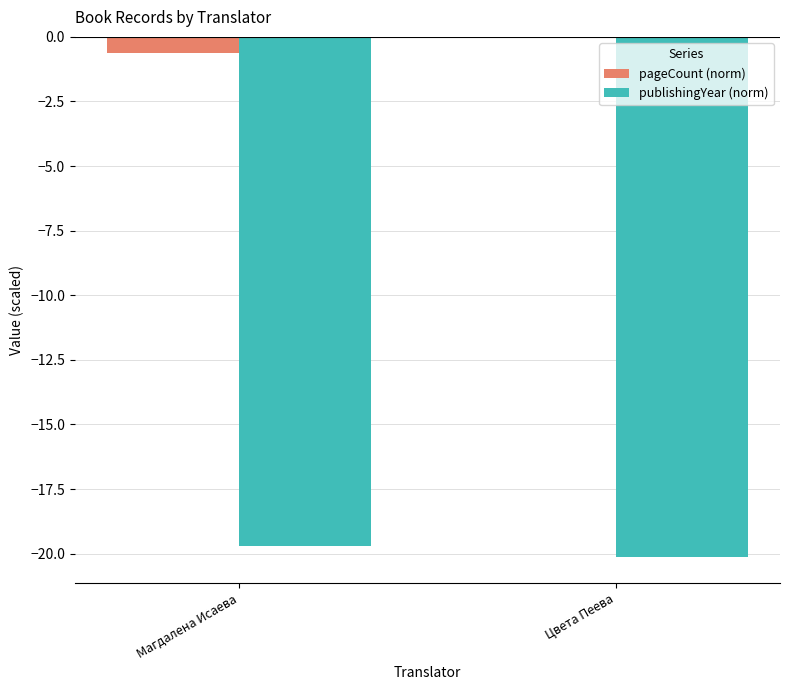

How many publishingYear (norm) values are between -20 and -19?

1